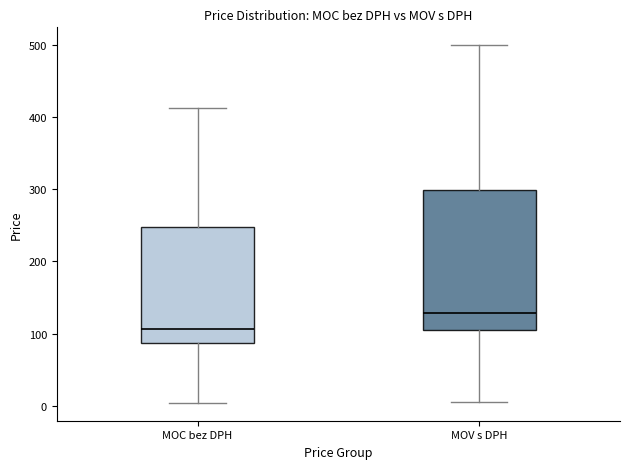

Which box is the tallest, from its lower edge to its upper edge?

MOV s DPH